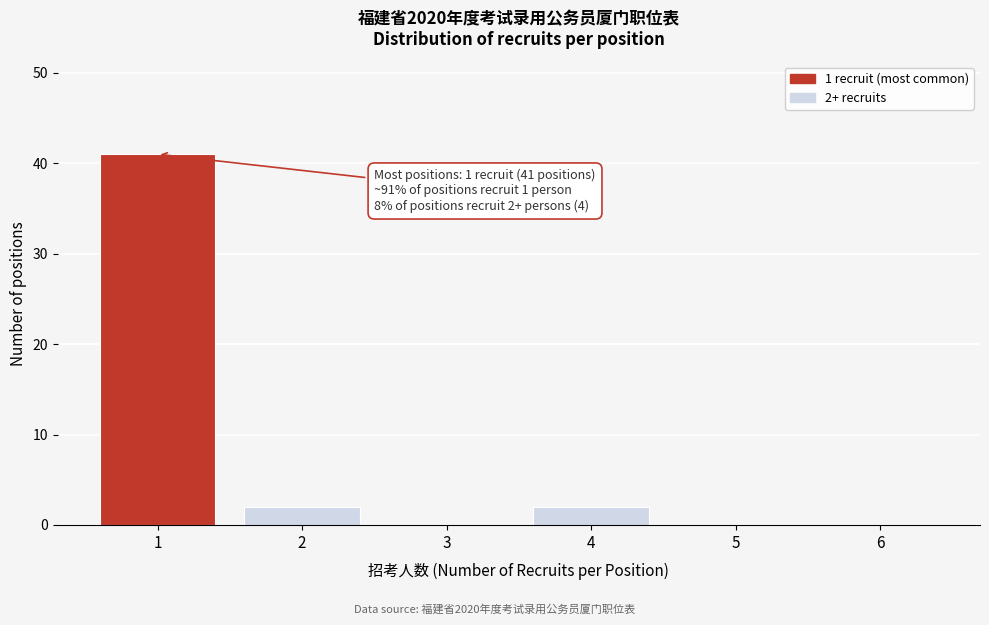

Reading left to right, extract all data points from this chart.

1=41	2=2	3=0	4=2	5=0	6=0